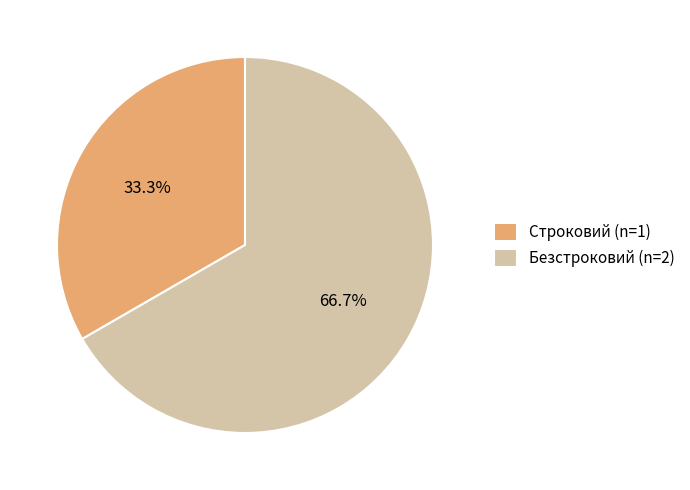

What is the largest slice in the pie chart?

Безстроковий